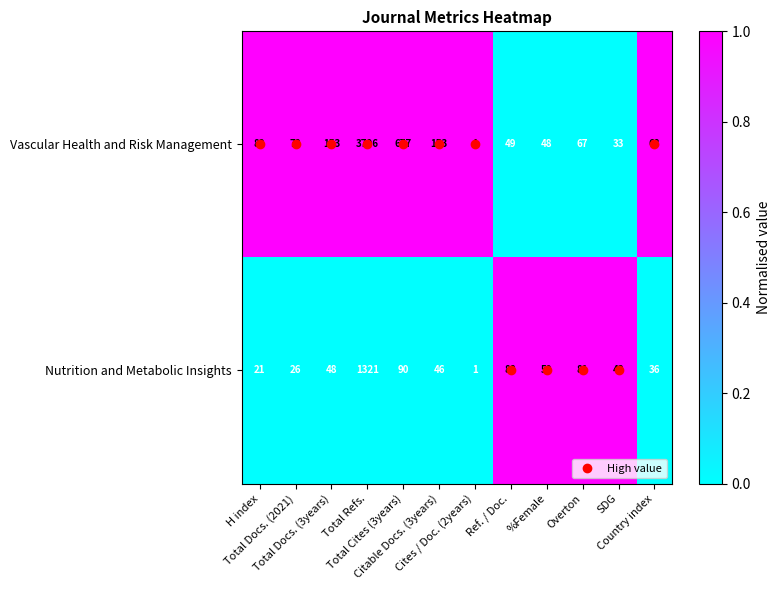

What is the difference between the maximum and minimum values in the Nutrition and Metabolic Insights series?

1320